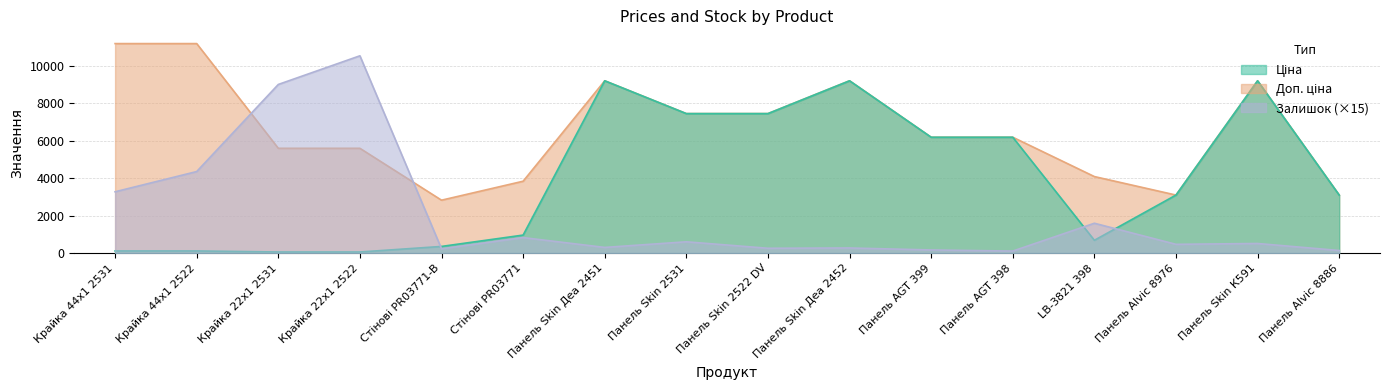

What is the spread (max minus min) of values at Панель Skin Деа 2451?

8896.3